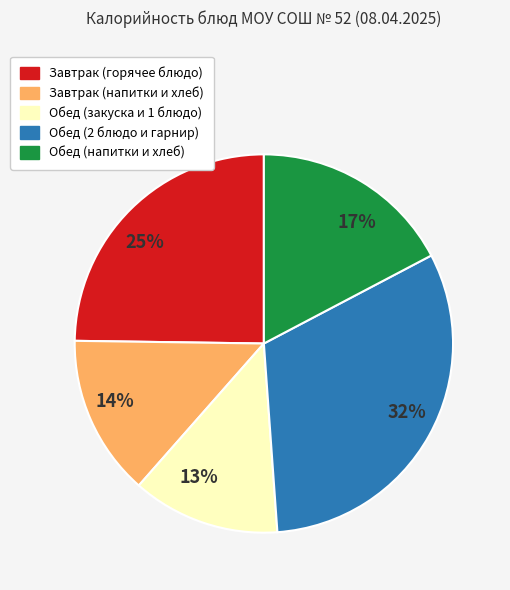

Which slice is the smallest?

13%